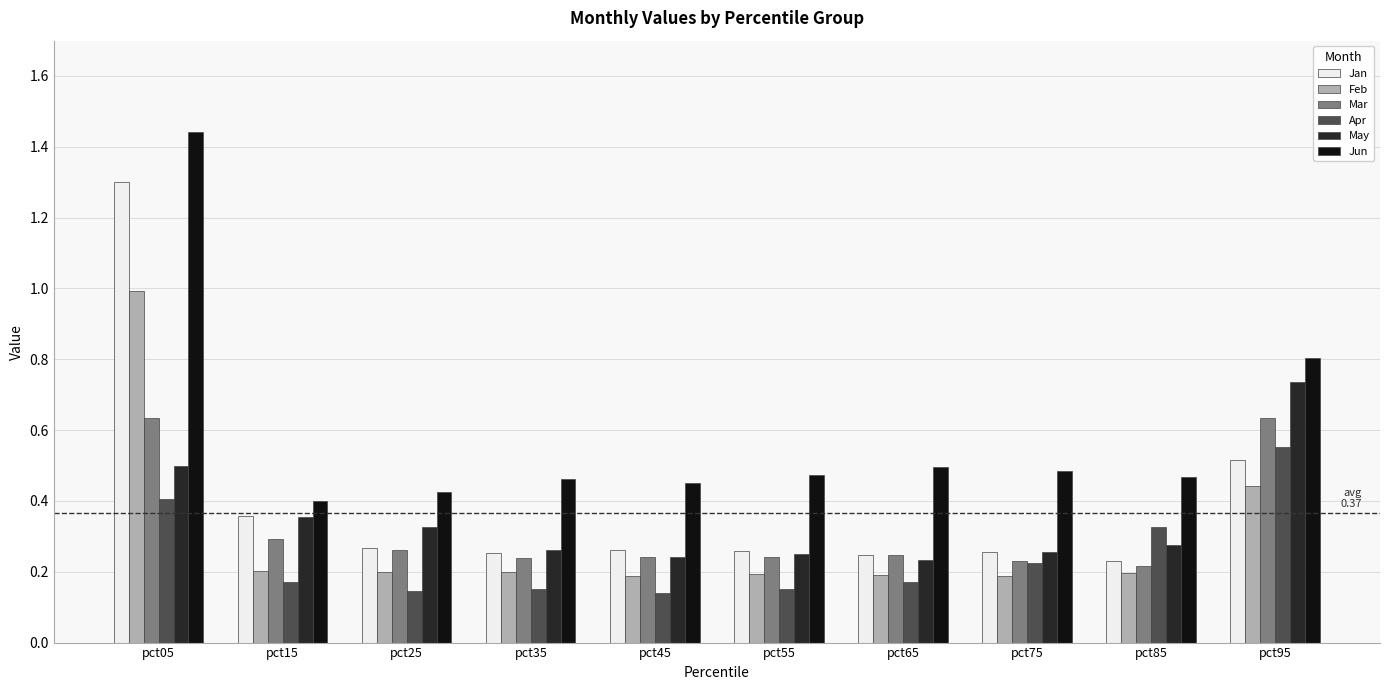

How many Jan values are between 0 and 1?

9